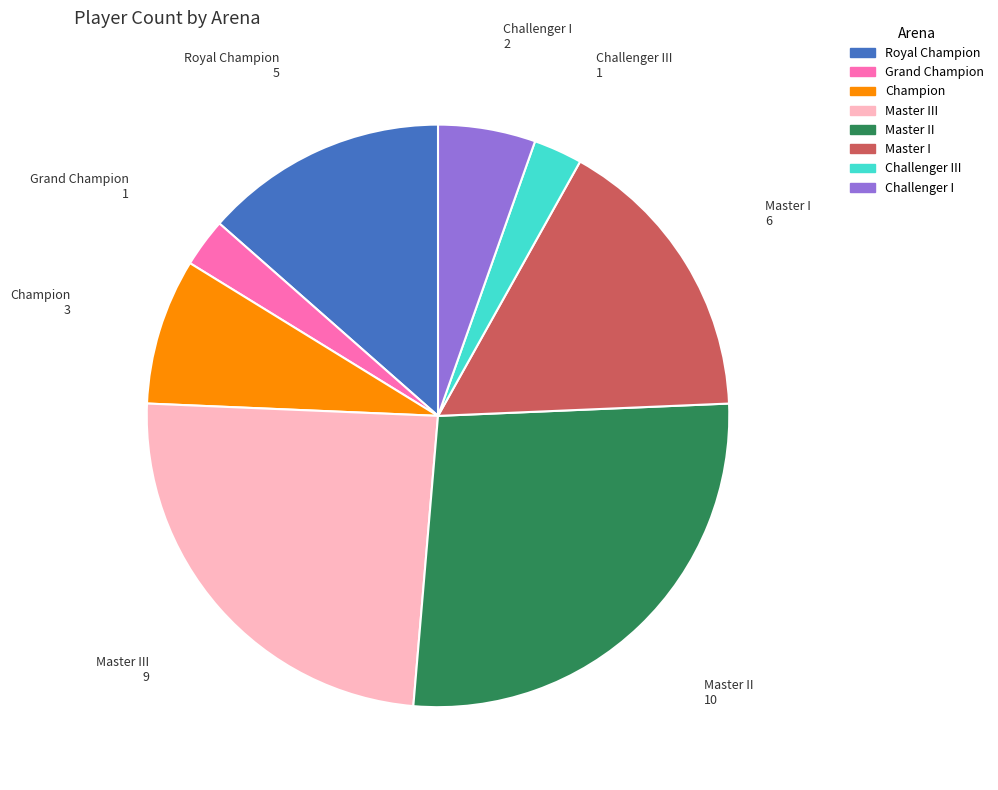

Is there any slice that represents more than half of the pie?

No